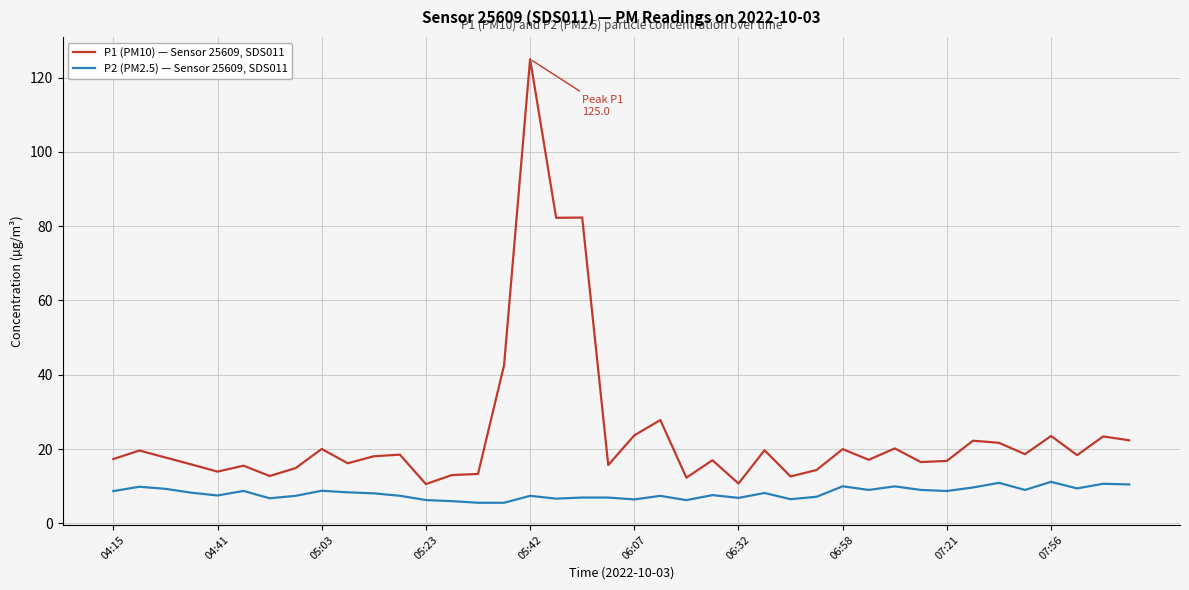

True or false: P1 (PM10) — Sensor 25609, SDS011 and P2 (PM2.5) — Sensor 25609, SDS011 cross at least once.

False